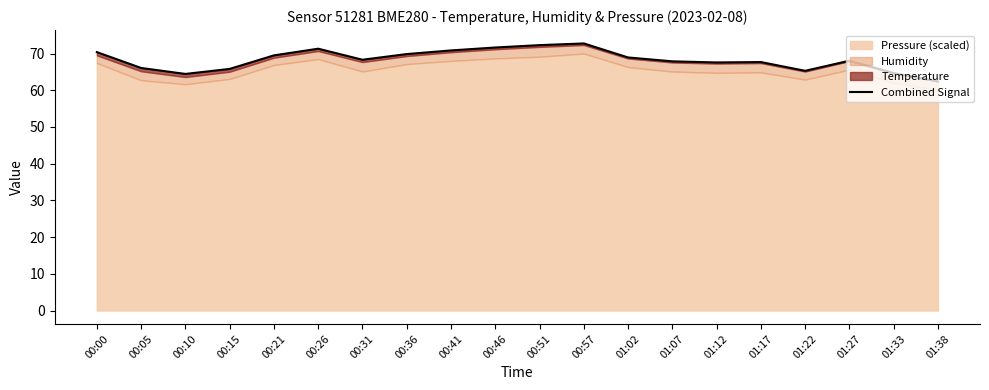

Is it true that the value at 00:57 is 72.7?

True